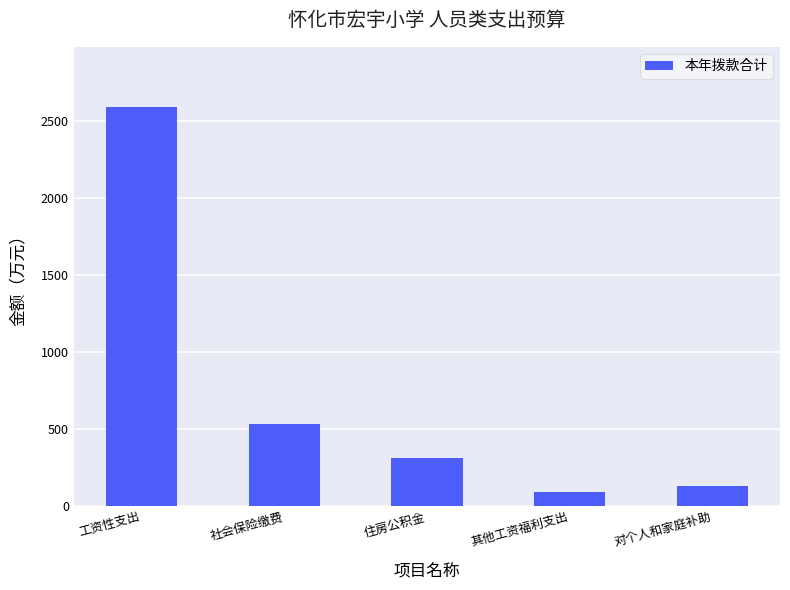

Rank the categories by value from highest to lowest.

工资性支出, 社会保险缴费, 住房公积金, 对个人和家庭补助, 其他工资福利支出